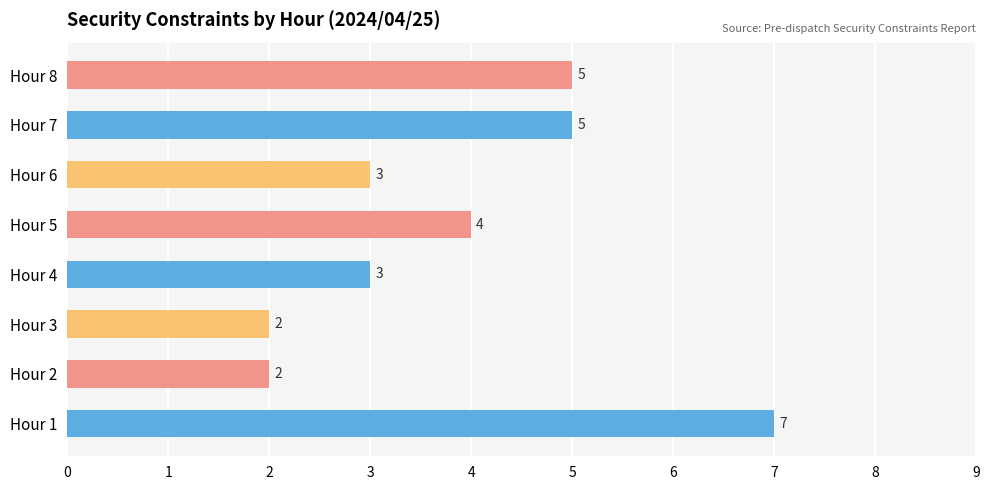

What is the ratio of the value at Hour 1 to the value at Hour 3?

3.5